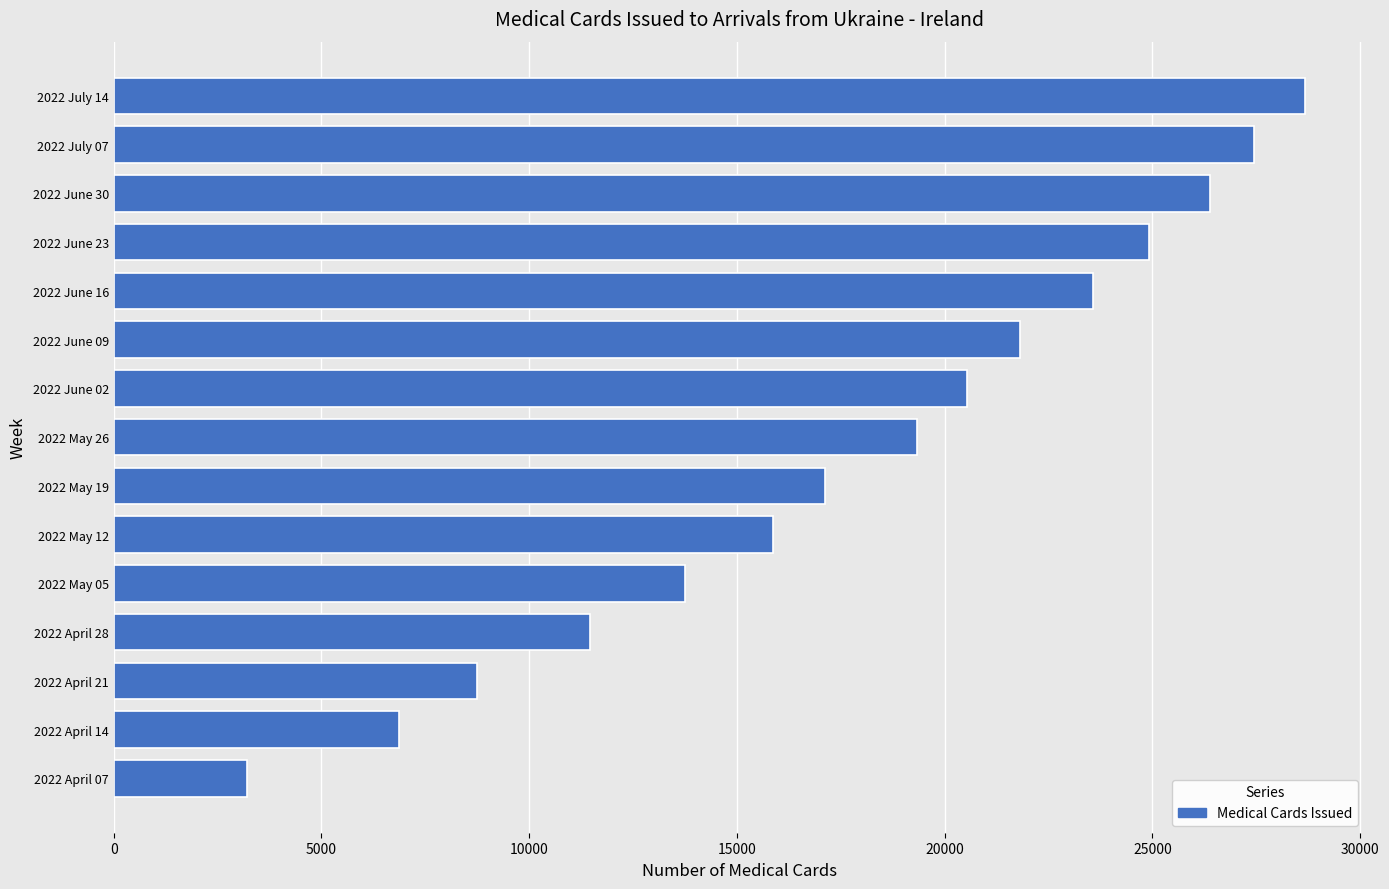

Reading bottom to top, extract all data points from this chart.

2022 April 07=3209	2022 April 14=6879	2022 April 21=8750	2022 April 28=11453	2022 May 05=13749	2022 May 12=15880	2022 May 19=17131	2022 May 26=19335	2022 June 02=20533	2022 June 09=21816	2022 June 16=23563	2022 June 23=24931	2022 June 30=26377	2022 July 07=27448	2022 July 14=28675